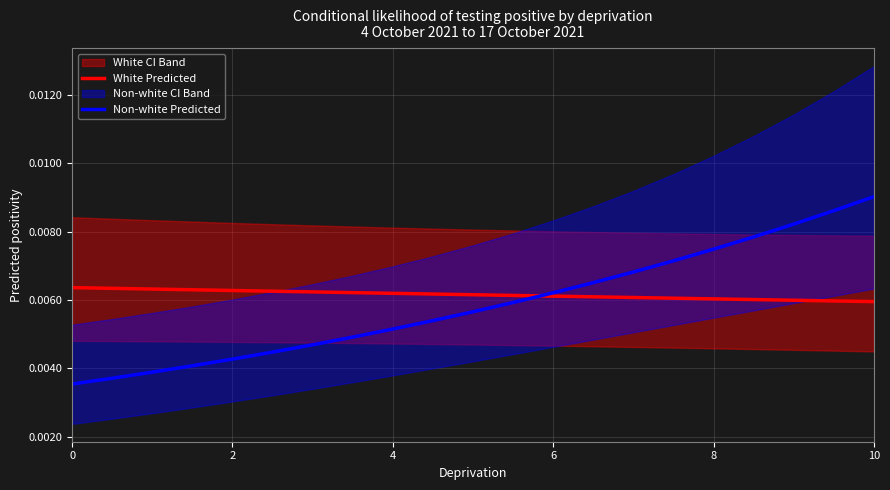

At how many categories does at least one series exceed 0?

21